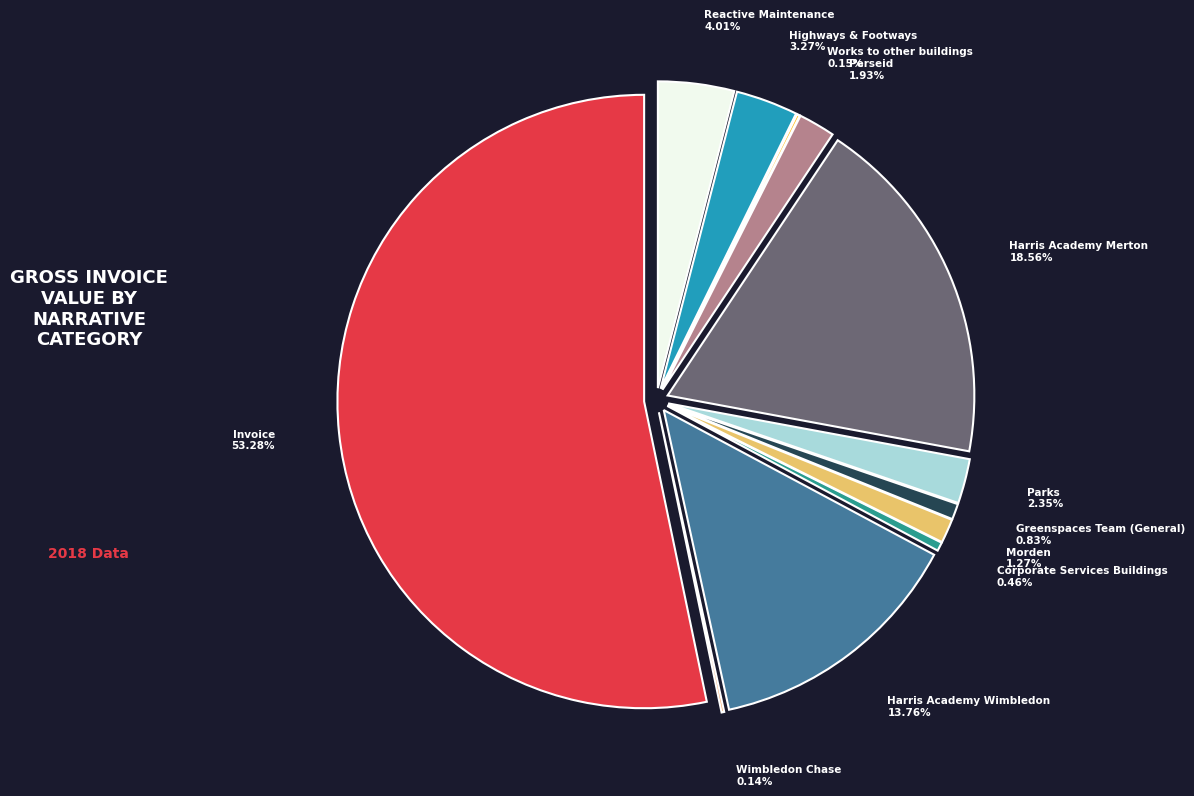

How many segments does this pie chart have?

12